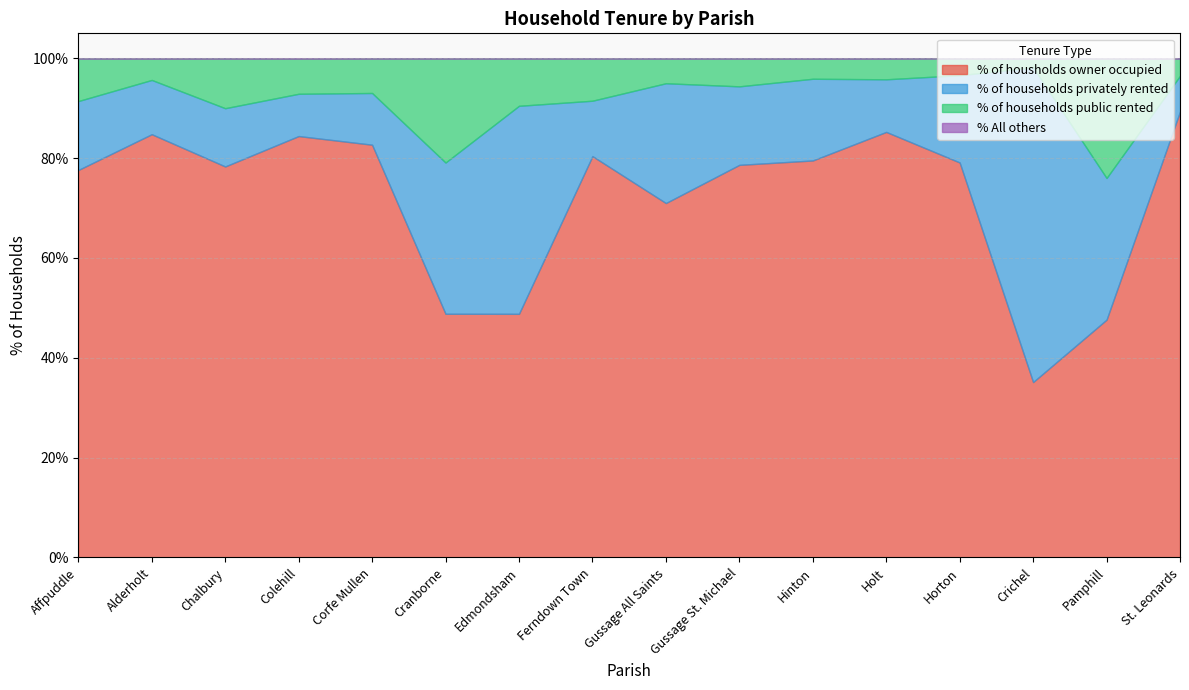

What is the spread (max minus min) of values at Gussage St. Michael?

78.7